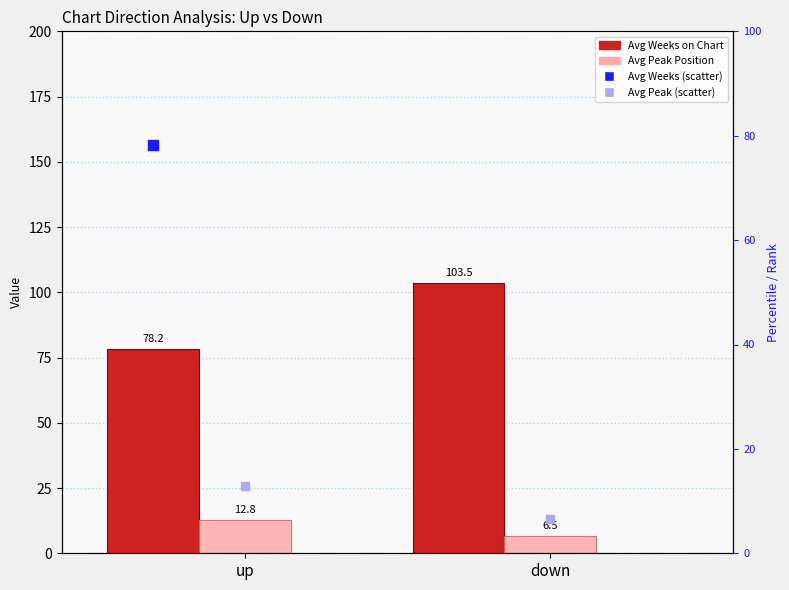

Which series contains the highest Y value?

Avg Weeks on Chart